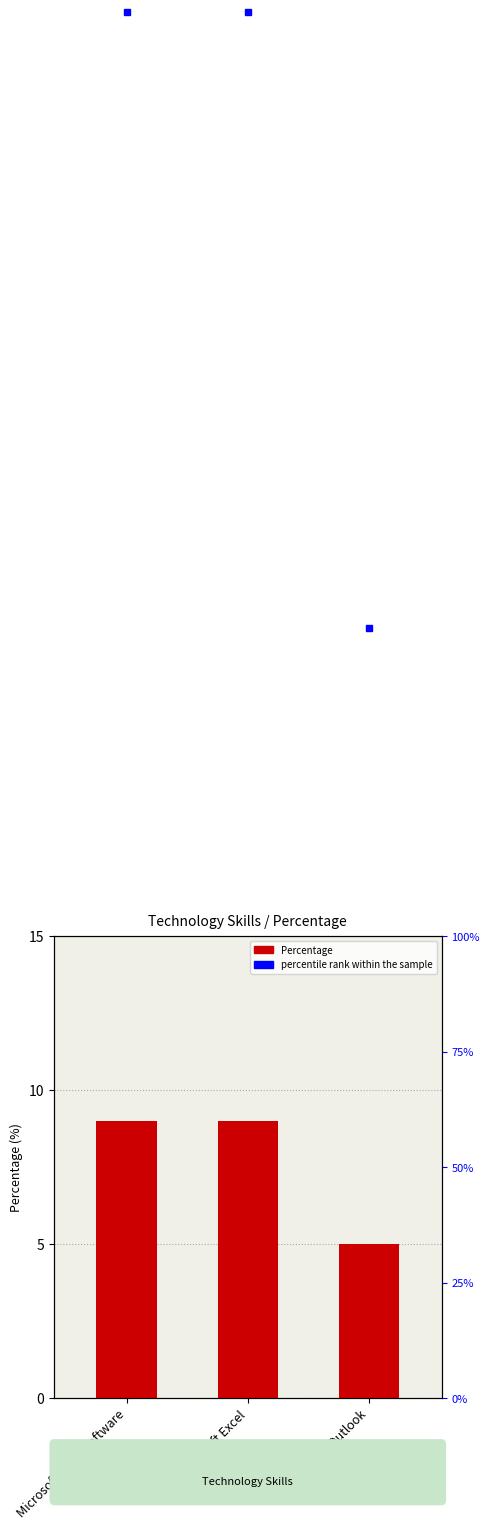

Approximately how many times larger is the value at Microsoft Excel compared to Microsoft Outlook?

1.8